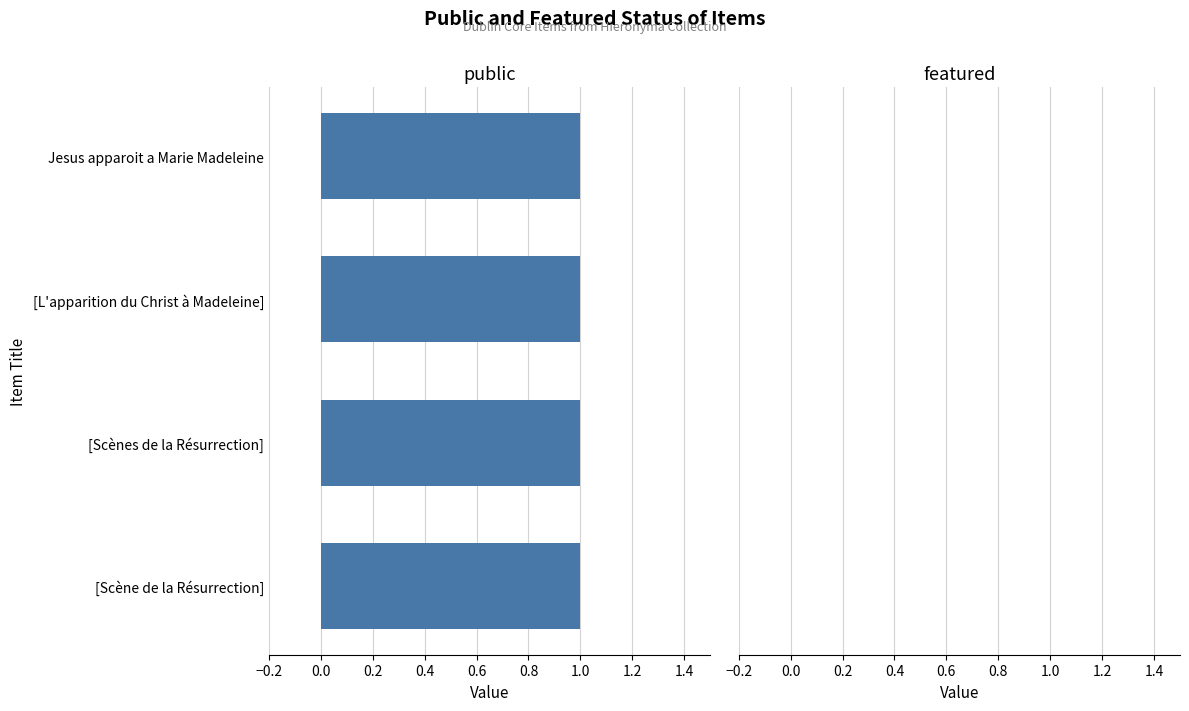

Rank the series by their average value, from lowest to highest.

featured, public